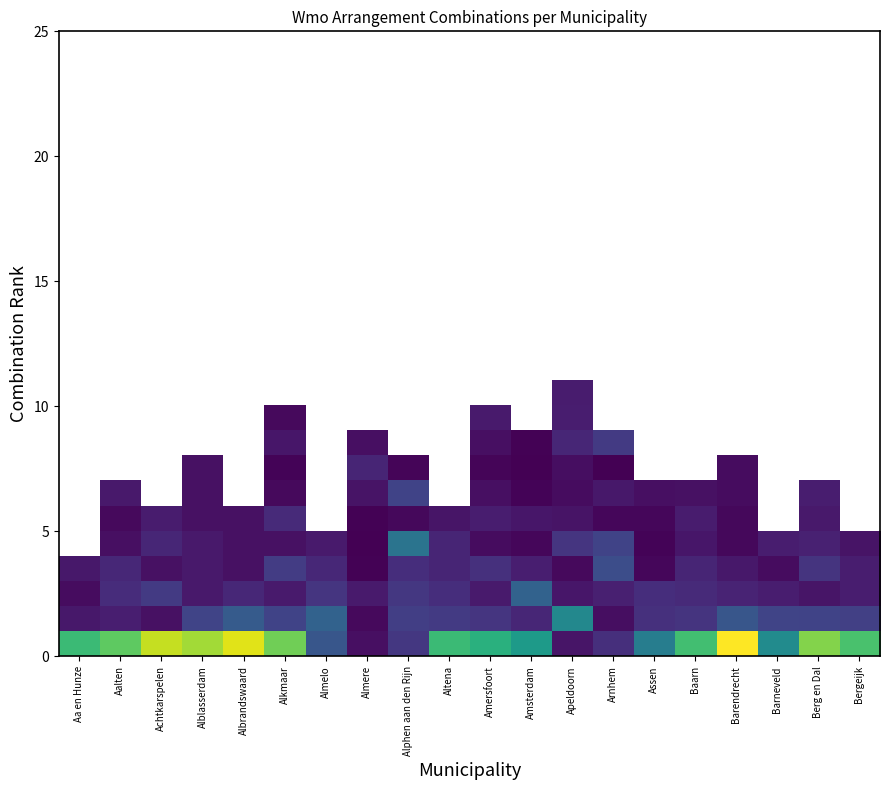

What is the smallest value displayed?

0.2